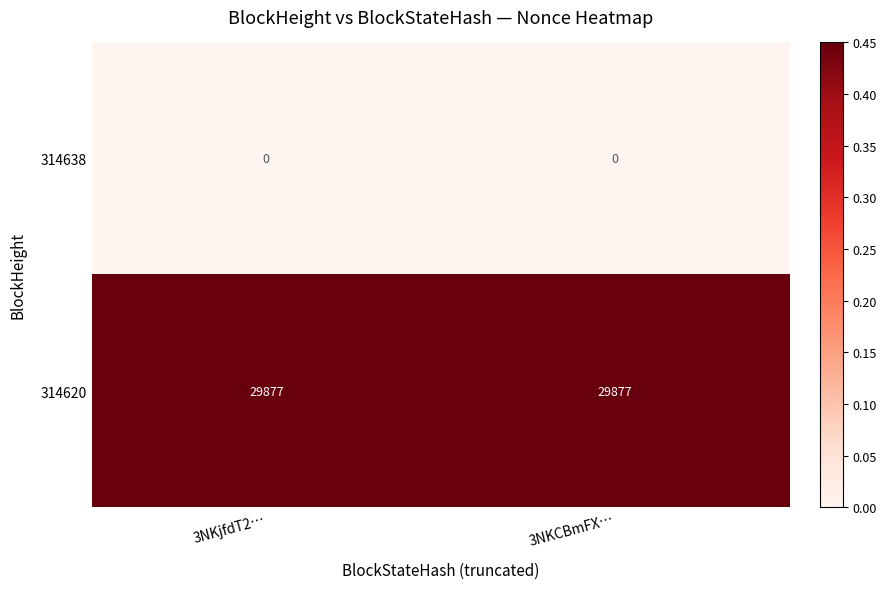

What is the maximum value shown in the chart?

29877